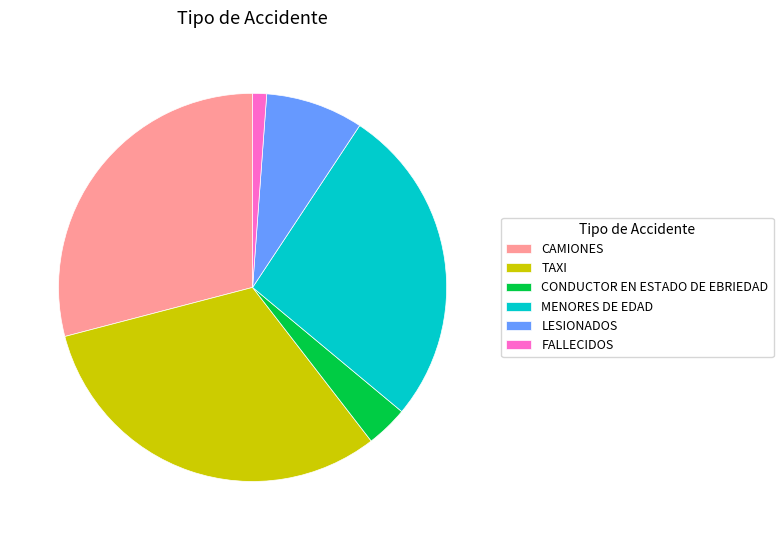

Does any single category account for the majority?

No